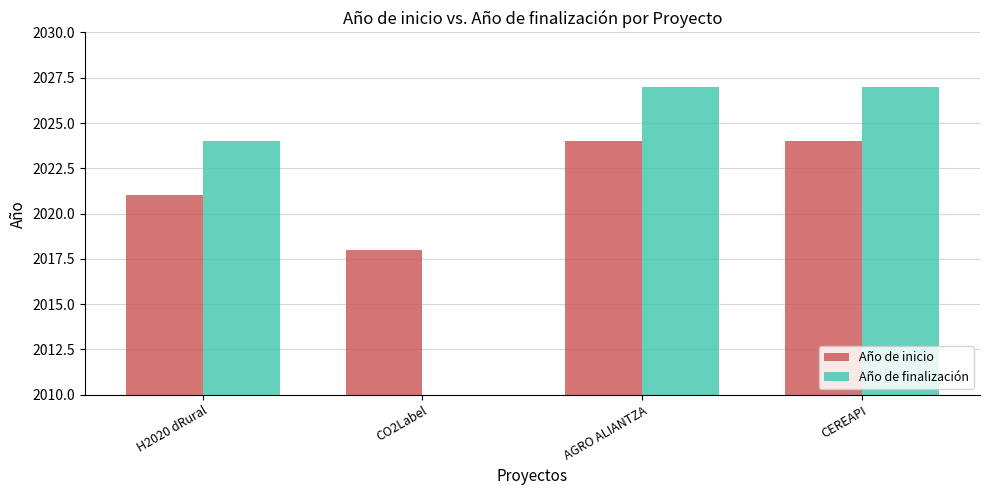

At which category is the sum across all series the highest?

AGRO ALIANTZA